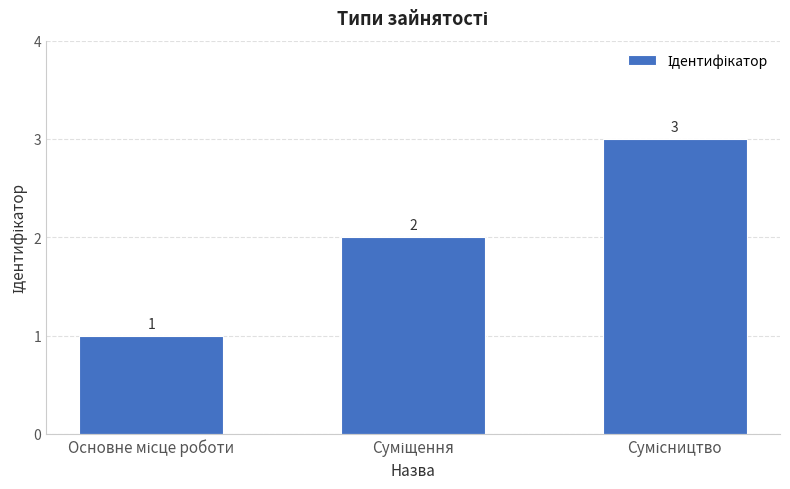

What is the sum of all values?

6